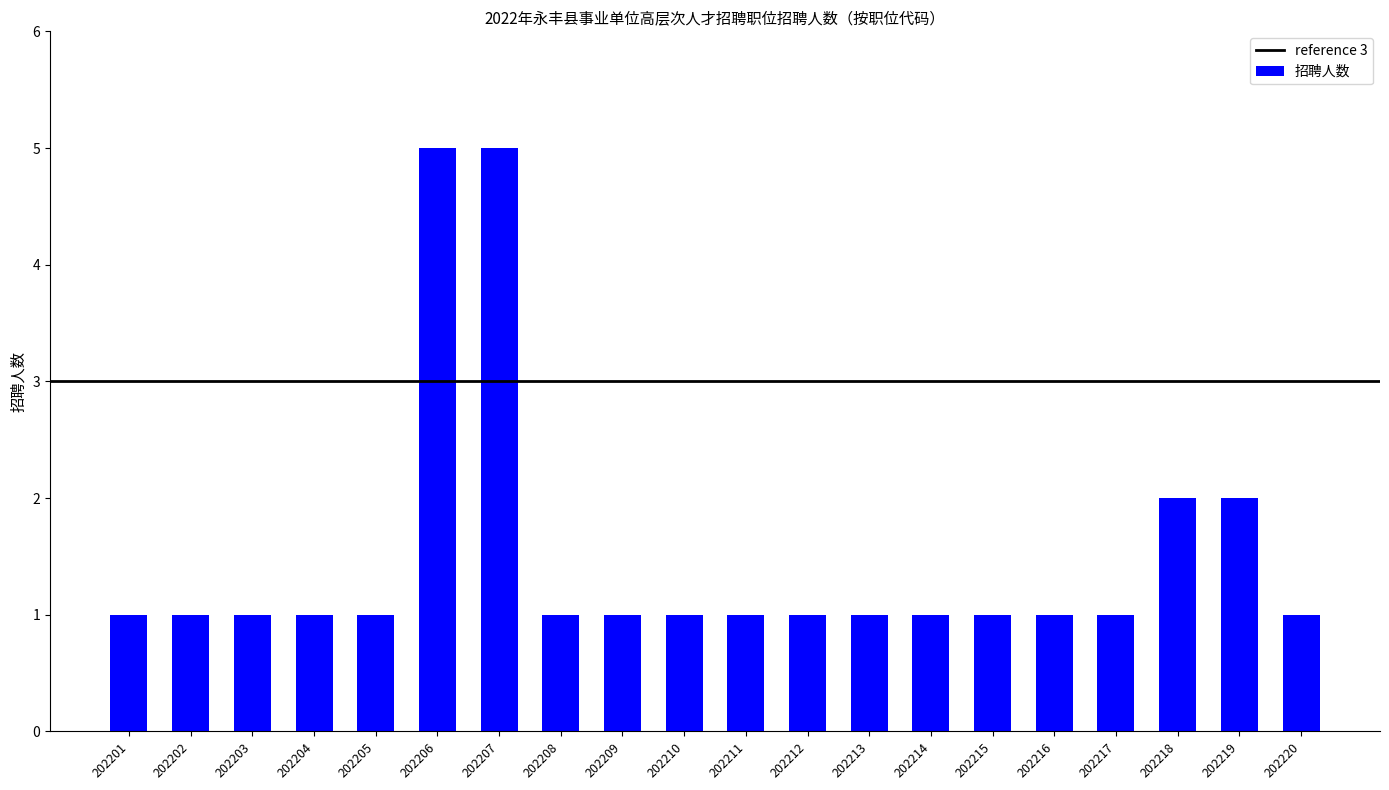

The chart shows a value of 1 at 202205. True or false?

True